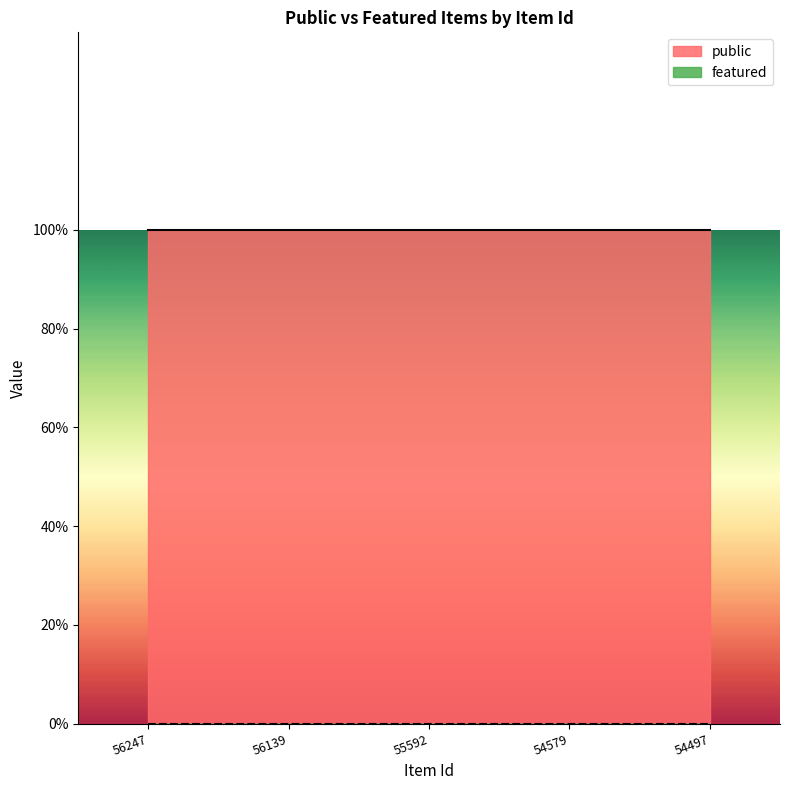

At which category is the sum across all series the highest?

56247